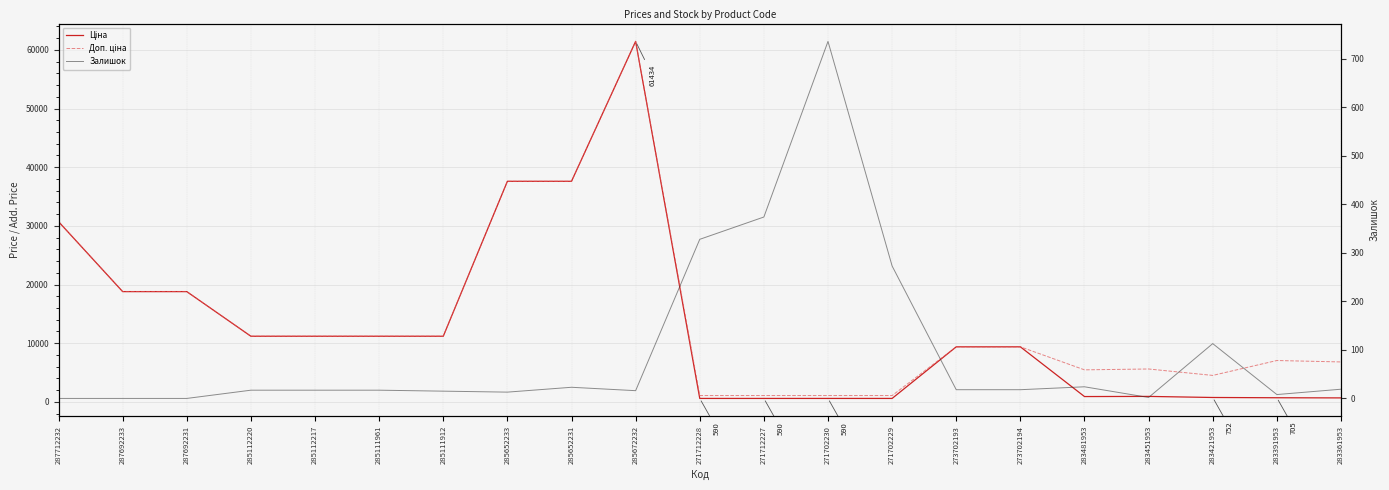

What position from the right is 271712228?

11